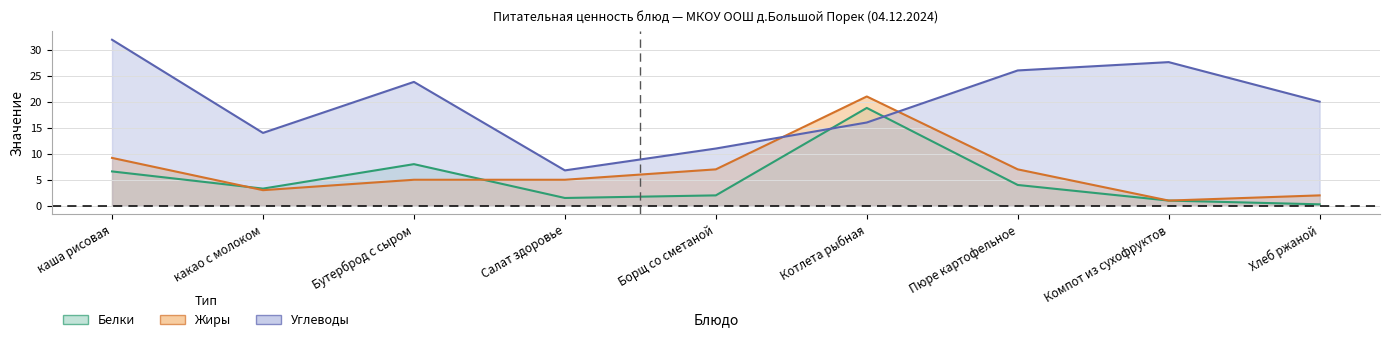

Which series has the largest range (max minus min)?

Углеводы